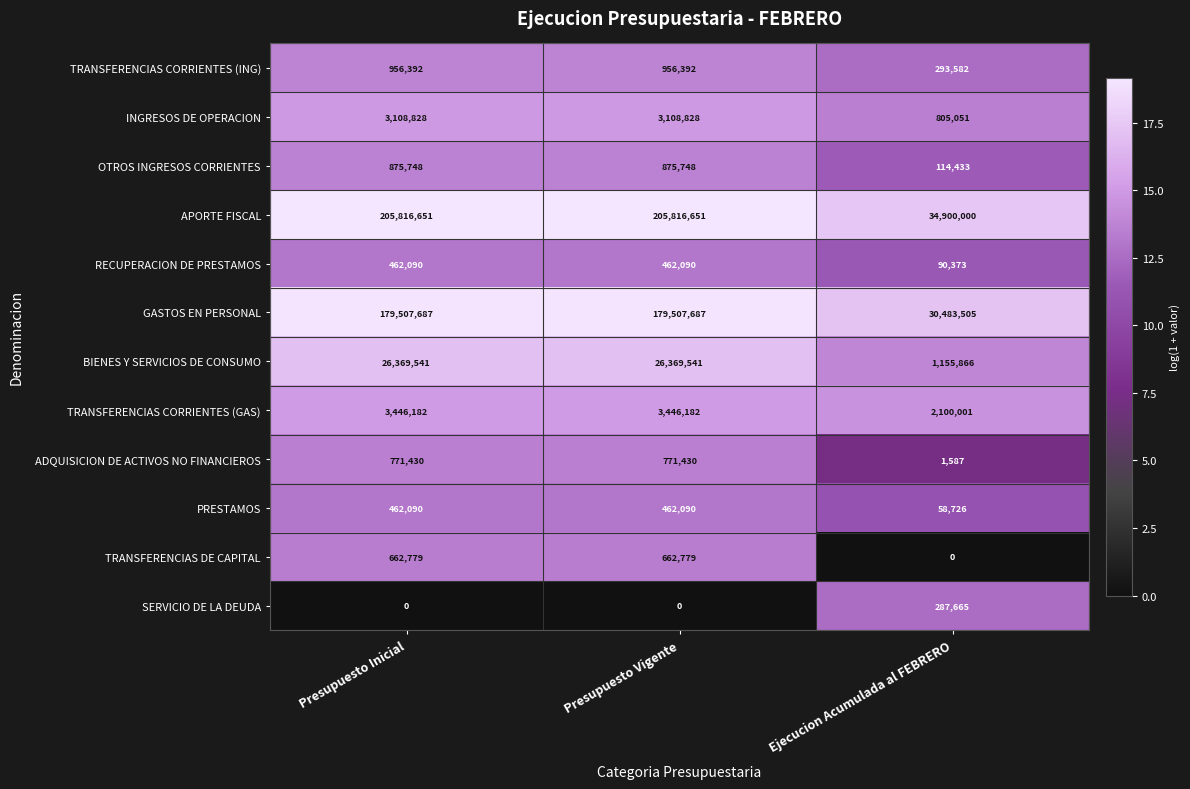

What is the difference between the highest and lowest values at Presupuesto Vigente?

205816651